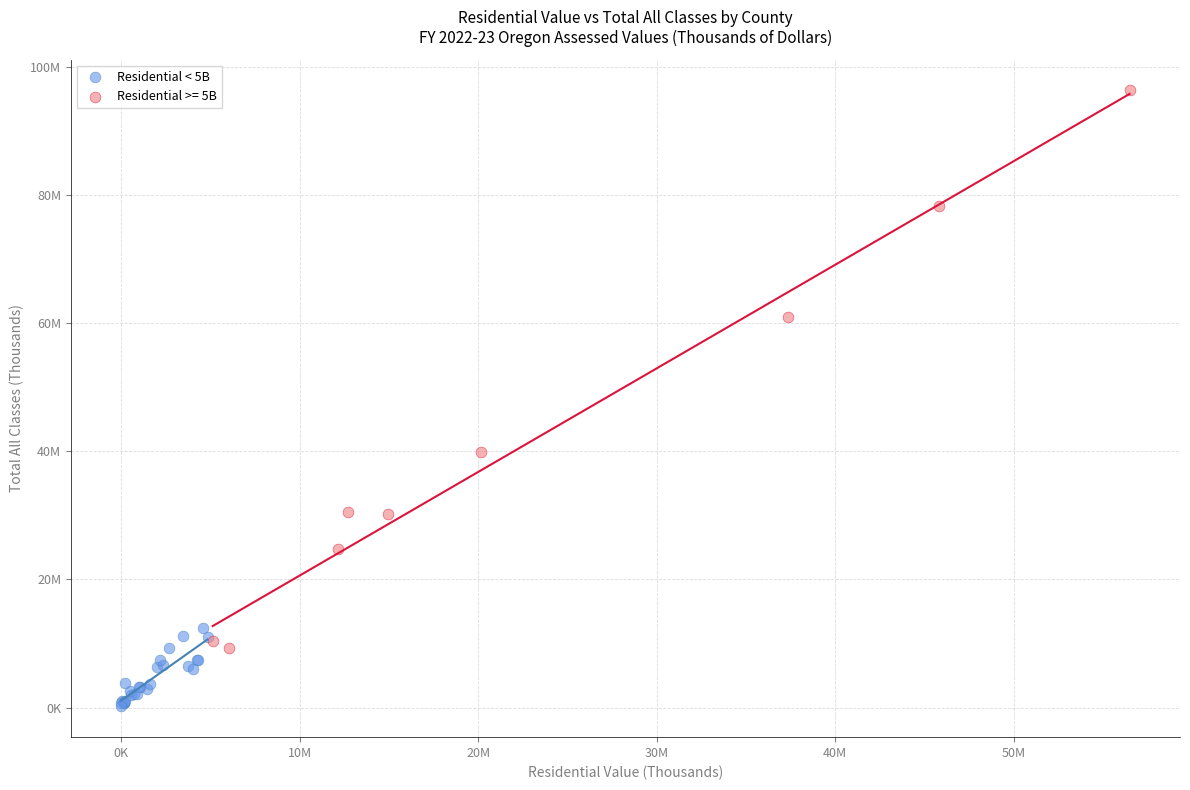

What are all the series names shown in the legend?

Residential < 5B, Residential >= 5B